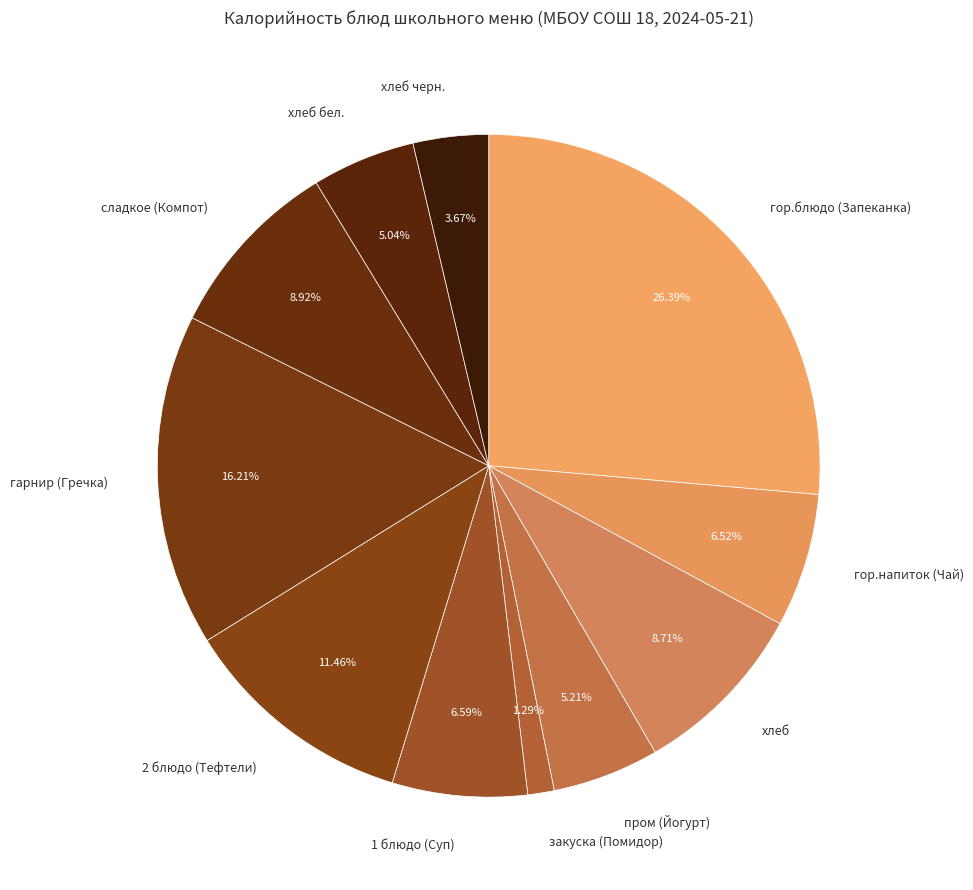

How many segments does this pie chart have?

11